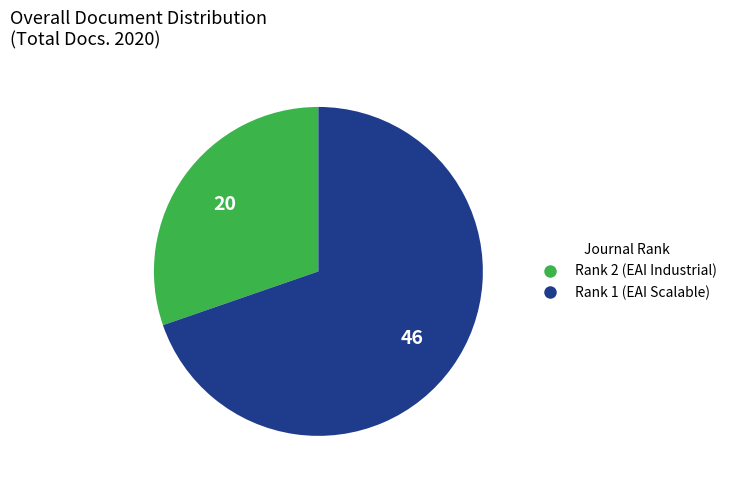

Which category has the biggest portion of the pie?

Rank 1 (EAI Scalable)